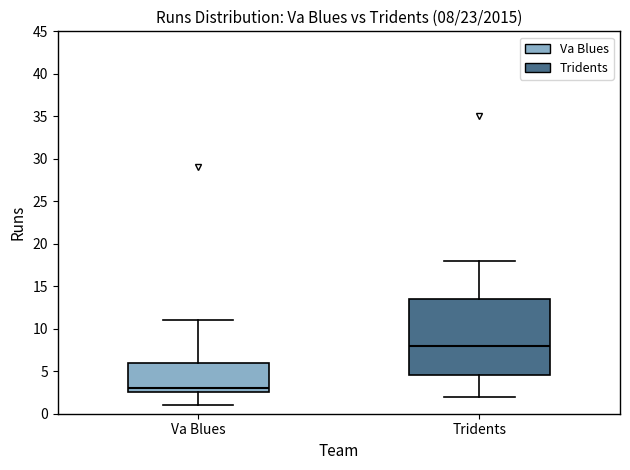

Which box has the highest median line?

Tridents